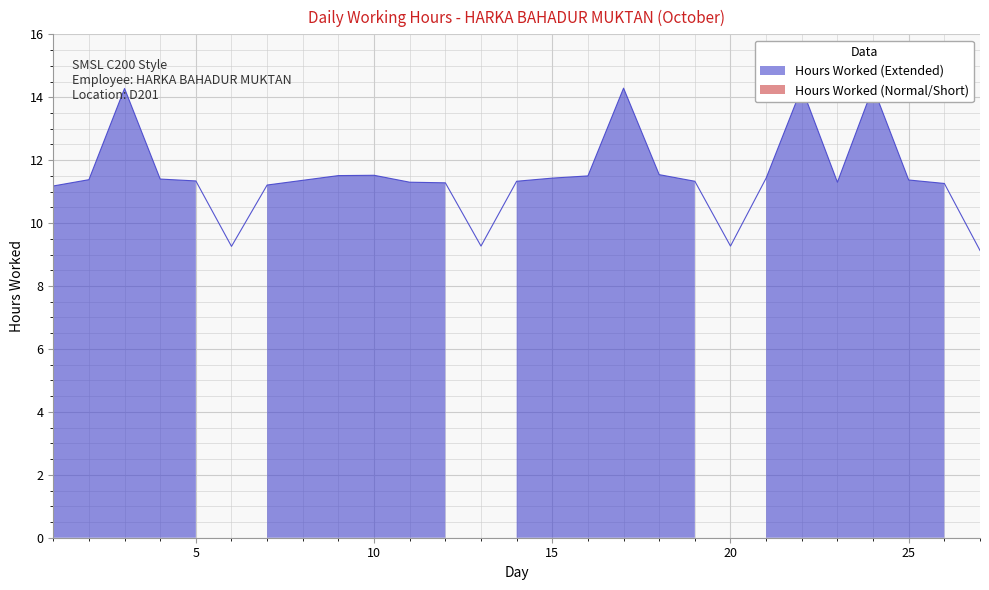

Between 20 and 14, which is larger?

14